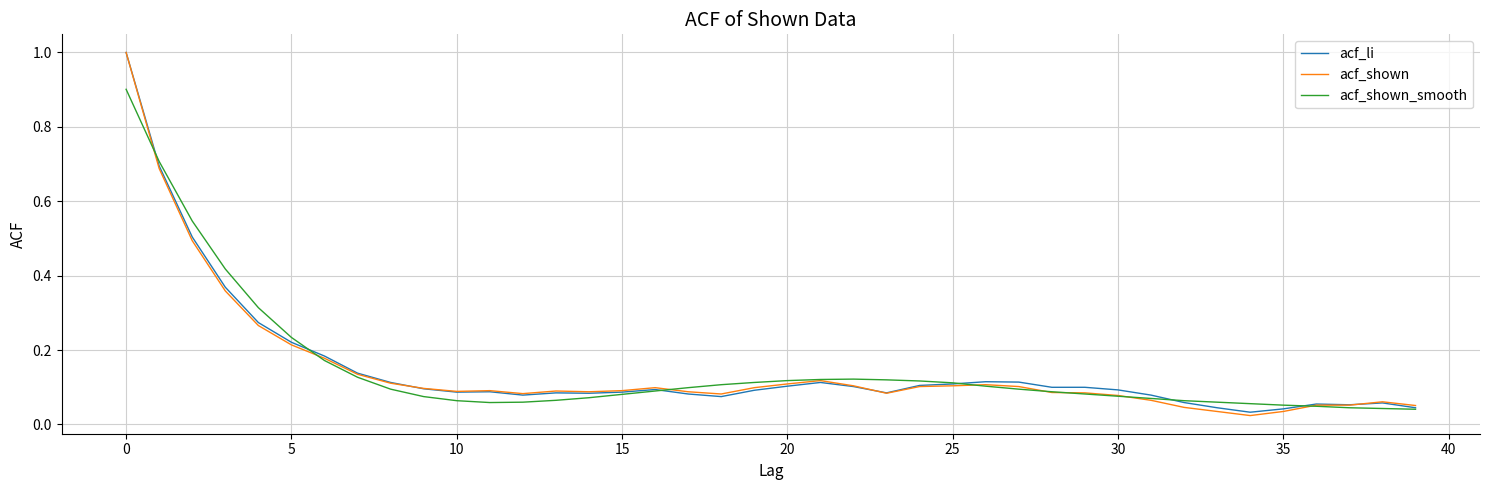

What is the maximum value shown in the chart?

1.0